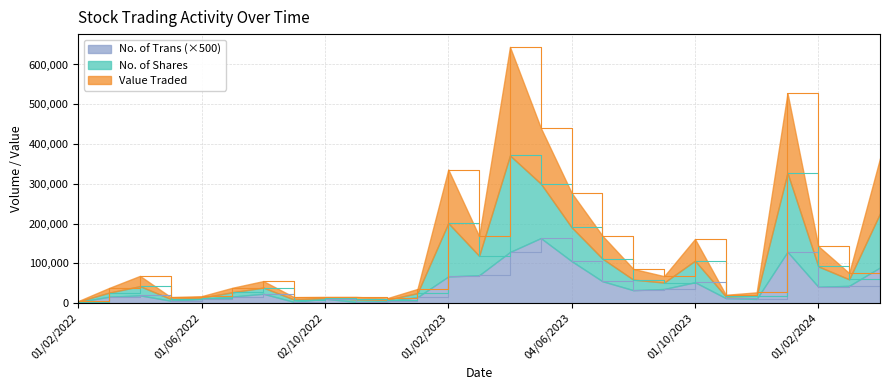

True or false: Value Traded has more than 2 points higher than both neighbors.

True